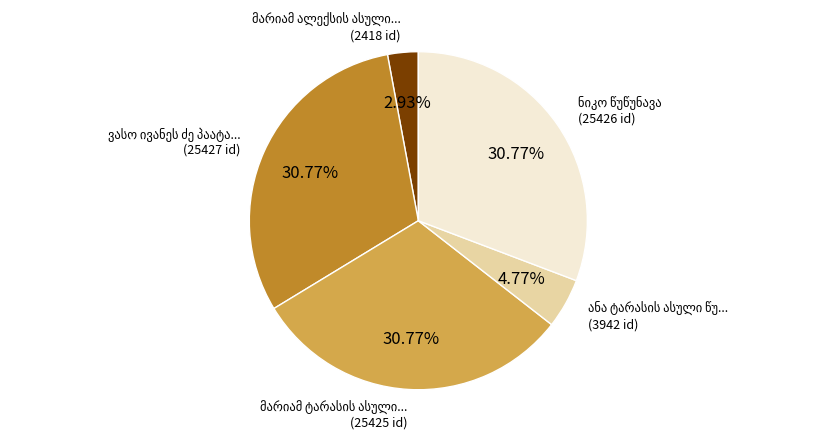

Does any single category account for the majority?

No